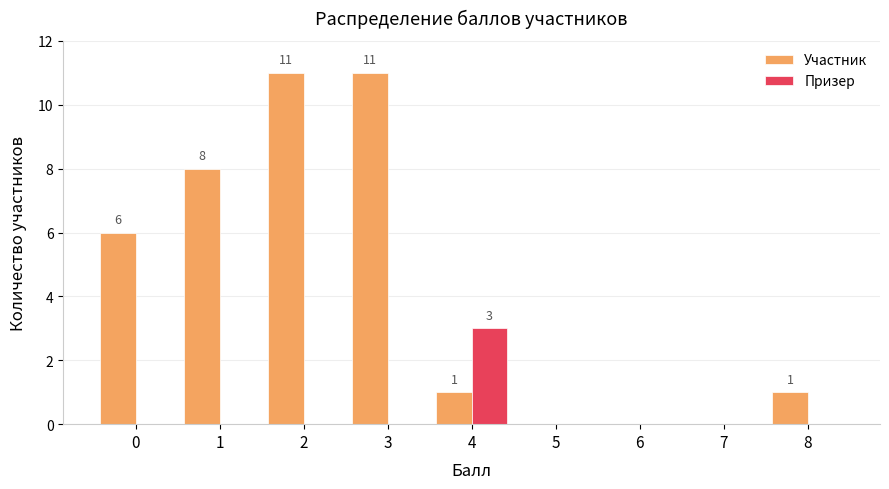

The value of Призер at 3 is -2. True or false?

False